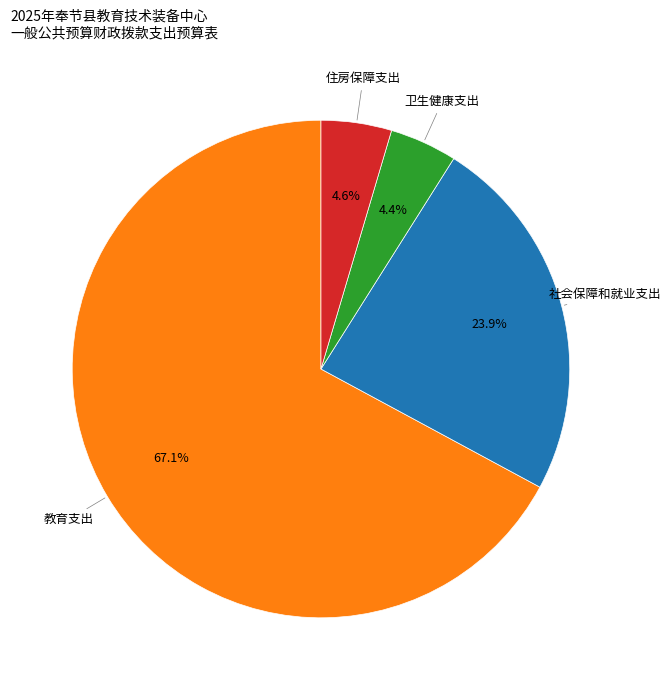

What portion of the pie excludes 卫生健康支出?

95.6%